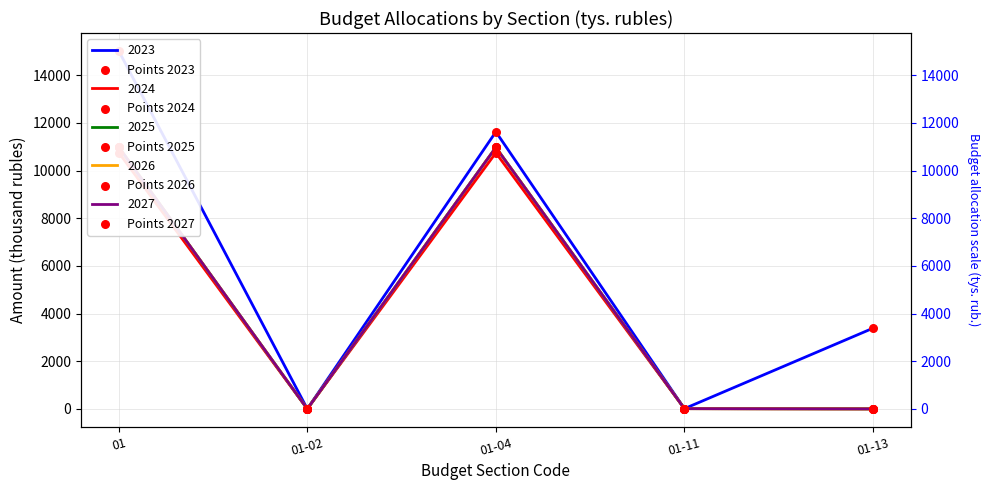

Which series contains the lowest Y value?

Points 2023